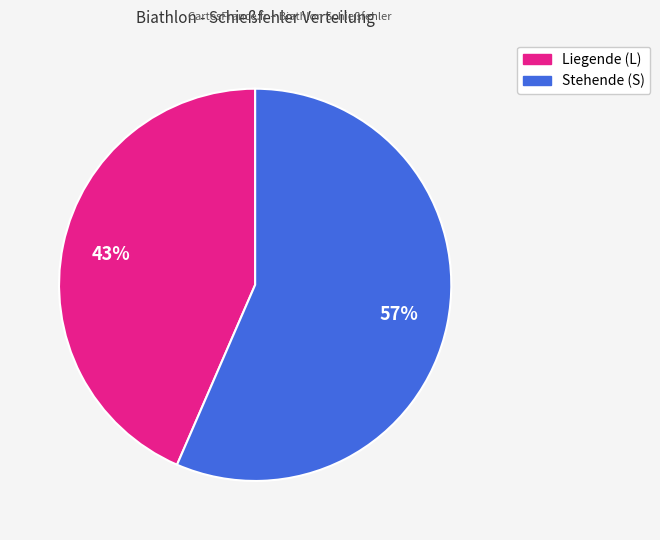

Is there a majority slice in this chart?

Yes